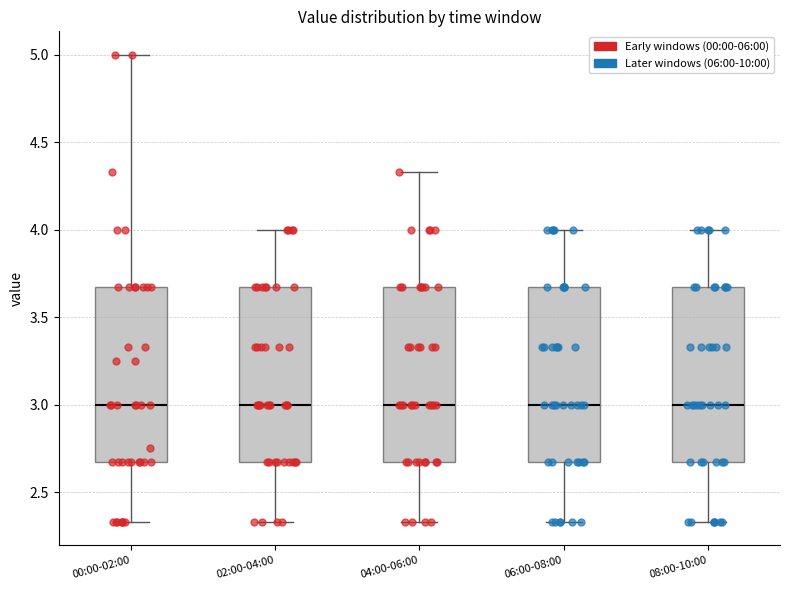

Reading left to right, transcribe this box plot: for each box, give where its median line is, the range the box spans, and where its two whiskers end, as read against the y-axis. The values are not printed on the chart, so give them approximately, as read against the axis.

00:00-02:00: median 3.00, box 2.65 to 3.65, whiskers 2.35 to 5.00
02:00-04:00: median 3.00, box 2.65 to 3.65, whiskers 2.35 to 4.00
04:00-06:00: median 3.00, box 2.65 to 3.65, whiskers 2.35 to 4.35
06:00-08:00: median 3.00, box 2.65 to 3.65, whiskers 2.35 to 4.00
08:00-10:00: median 3.00, box 2.65 to 3.65, whiskers 2.35 to 4.00